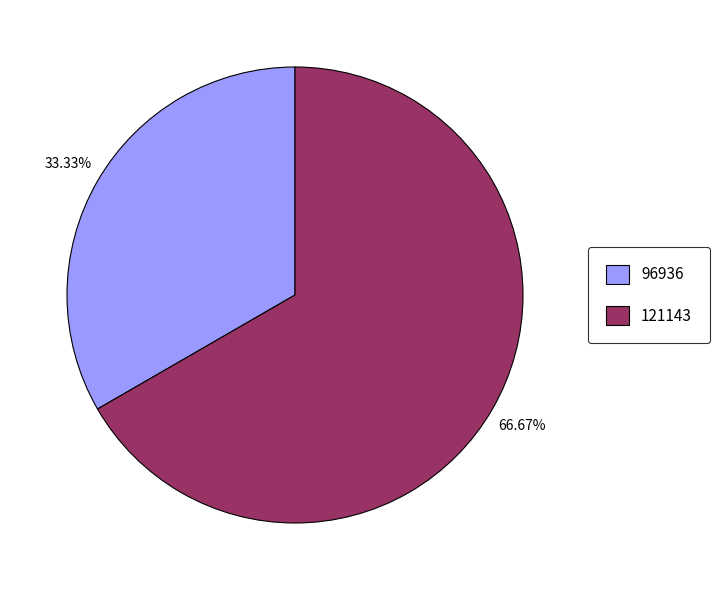

To the nearest percent, what is the difference between the largest and smallest slice percentages?

33%